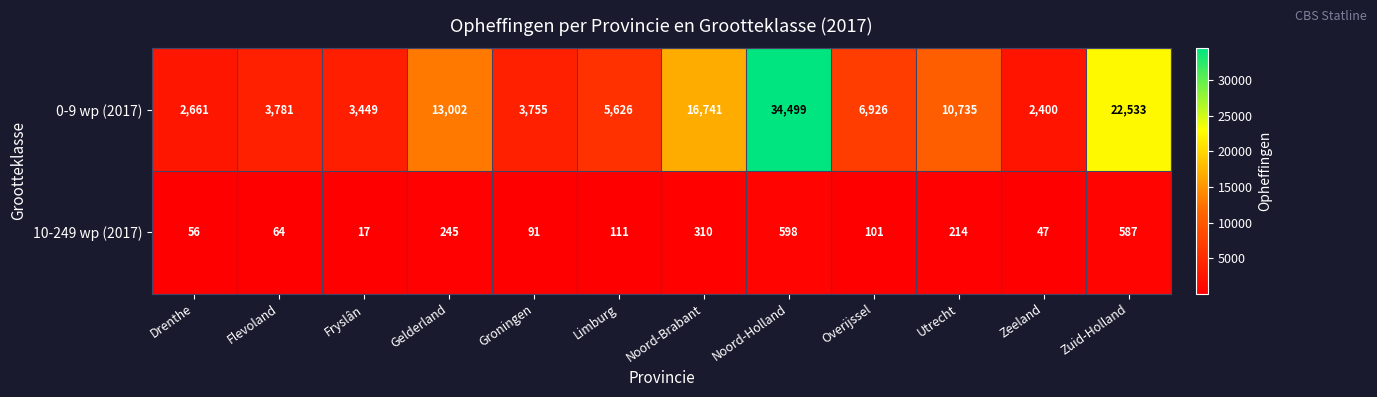

At which category is the sum across all series the highest?

Noord-Holland